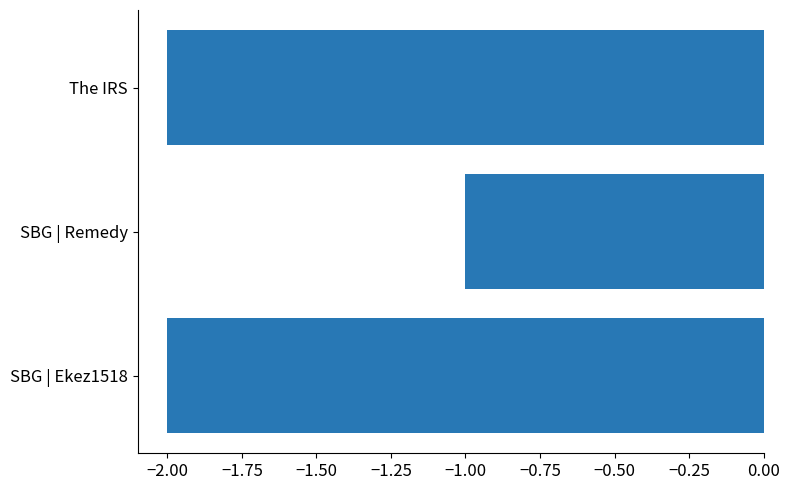

What is the difference between the maximum and minimum values?

1